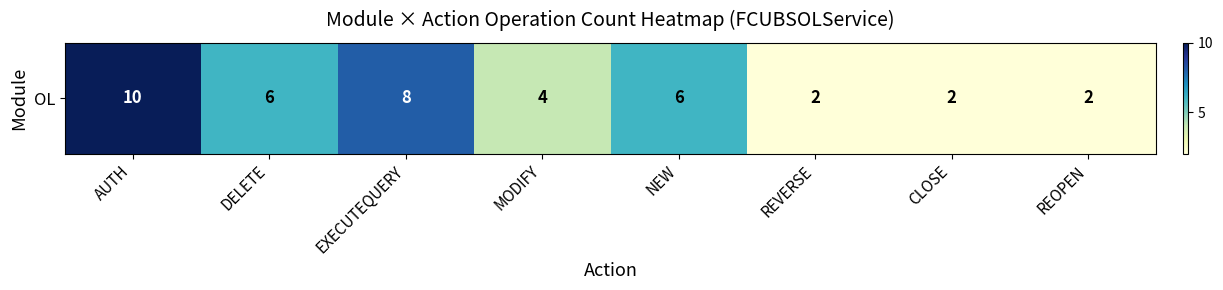

Which label corresponds to the smallest value in the chart?

REVERSE